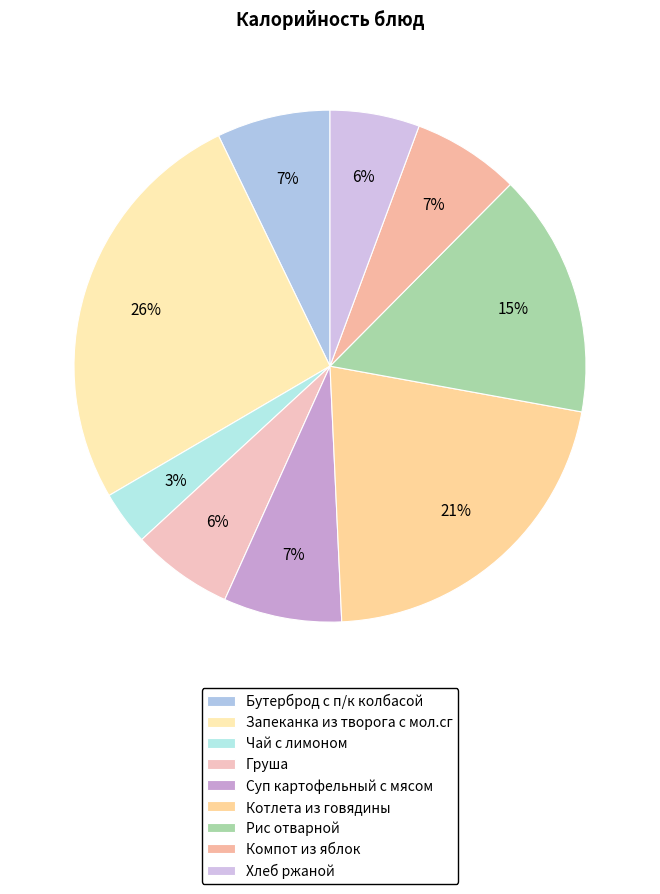

What is the change in value from Суп картофельный с мясом to Котлета из говядины?

+252.6